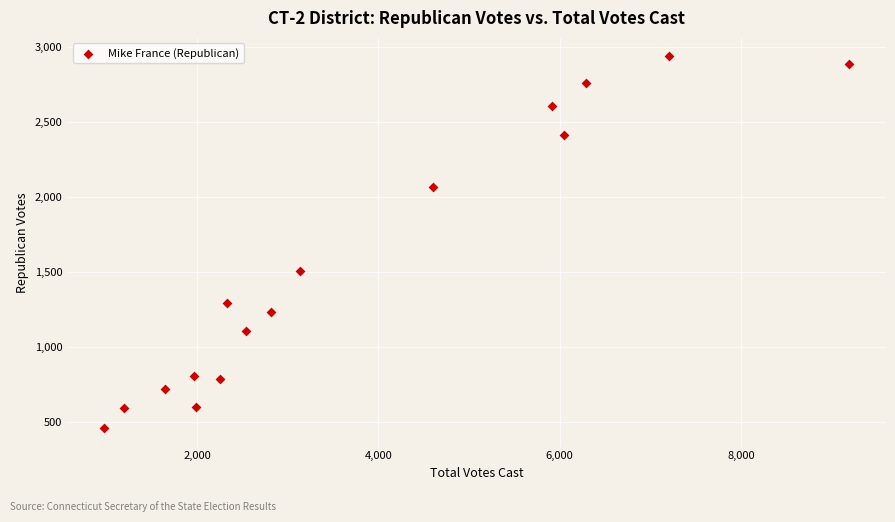

What Y value in the scatter plot is closest to 1697?

1508